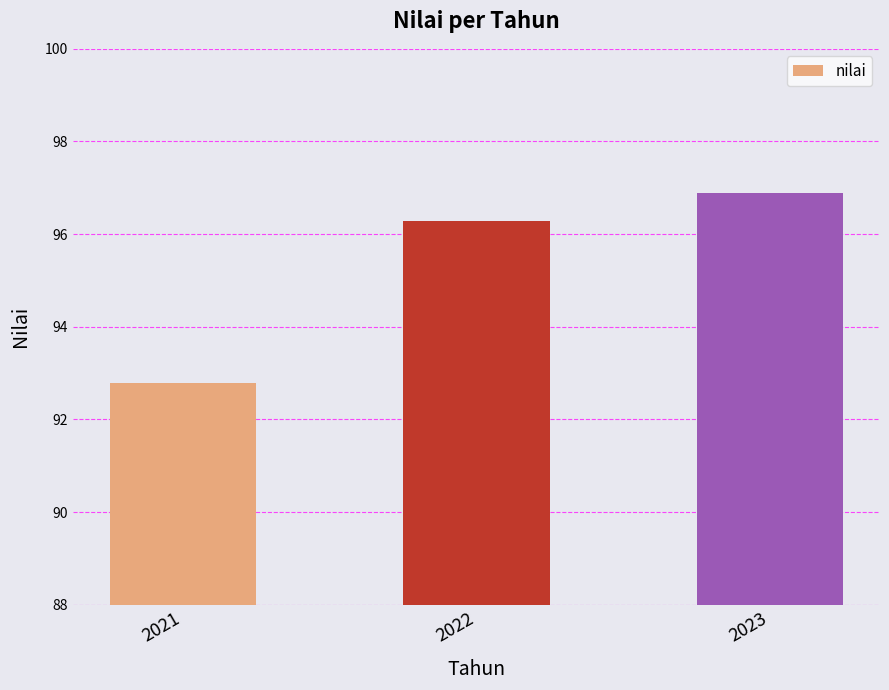

What is the minimum value shown in the chart?

92.8